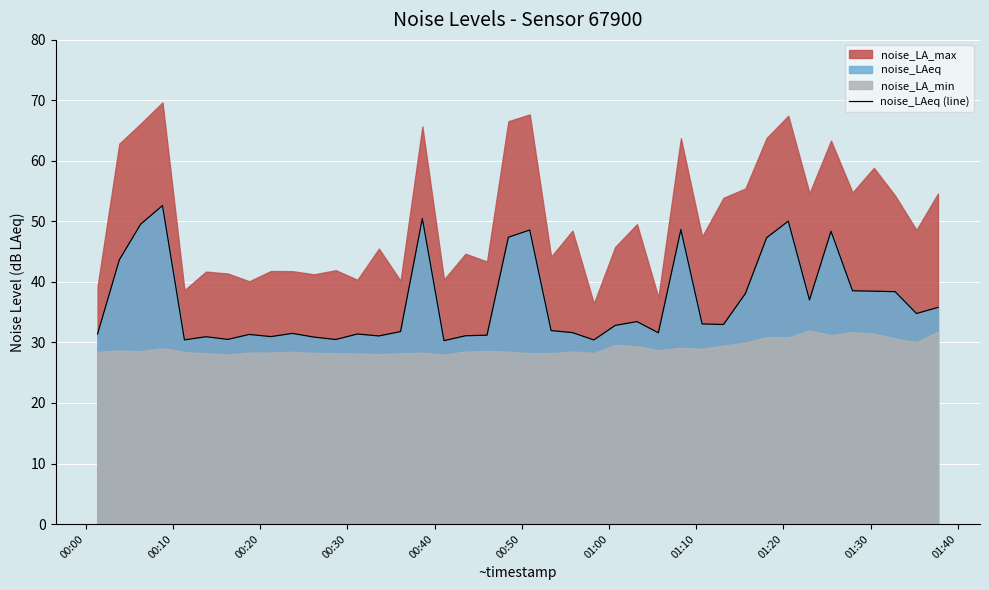

How many data points are less than 32?

19